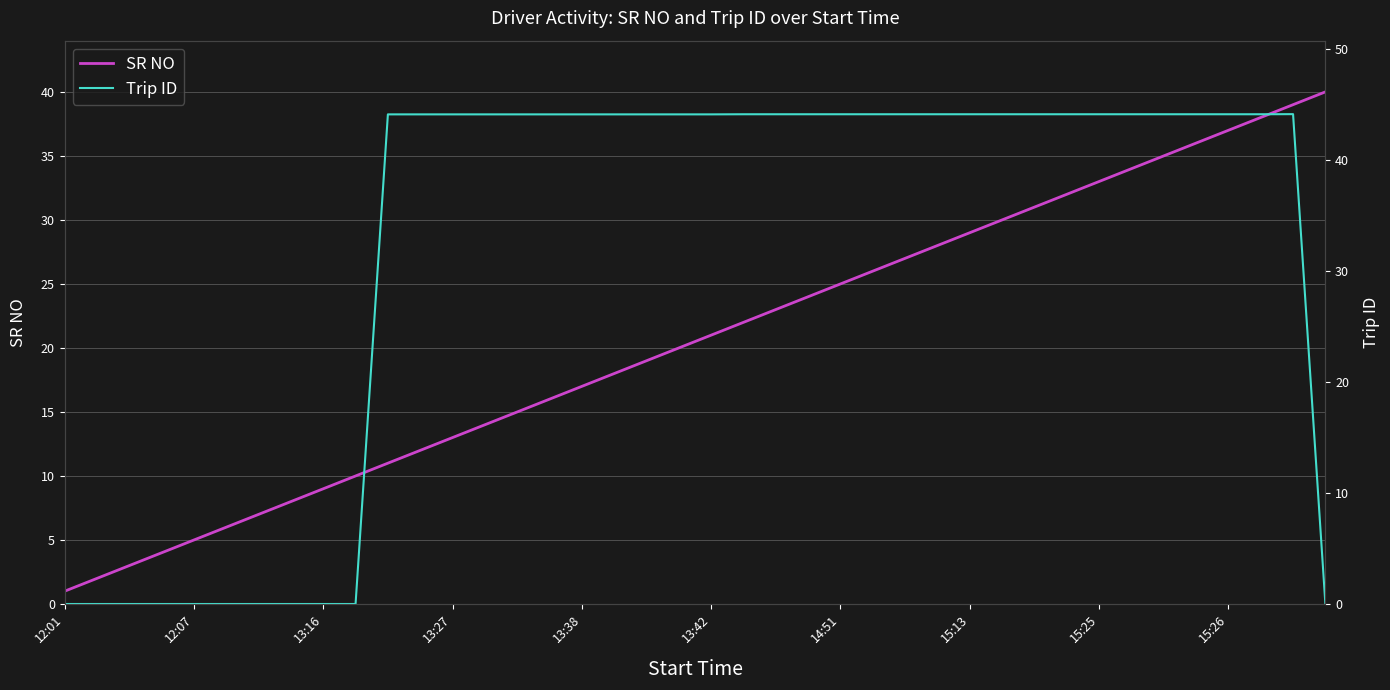

How many distinct data groups are displayed?

2